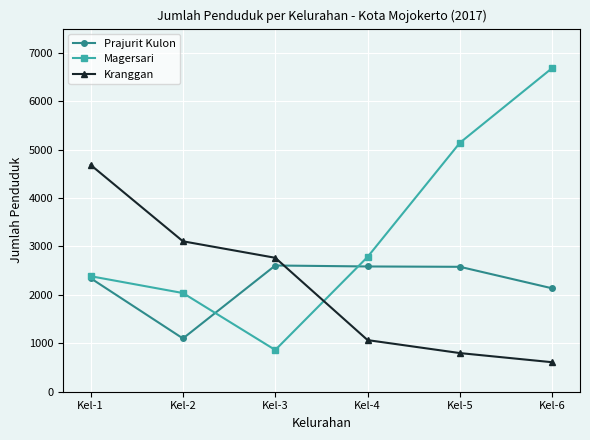

The Prajurit Kulon series shows 2607 at Kel-3. True or false?

True